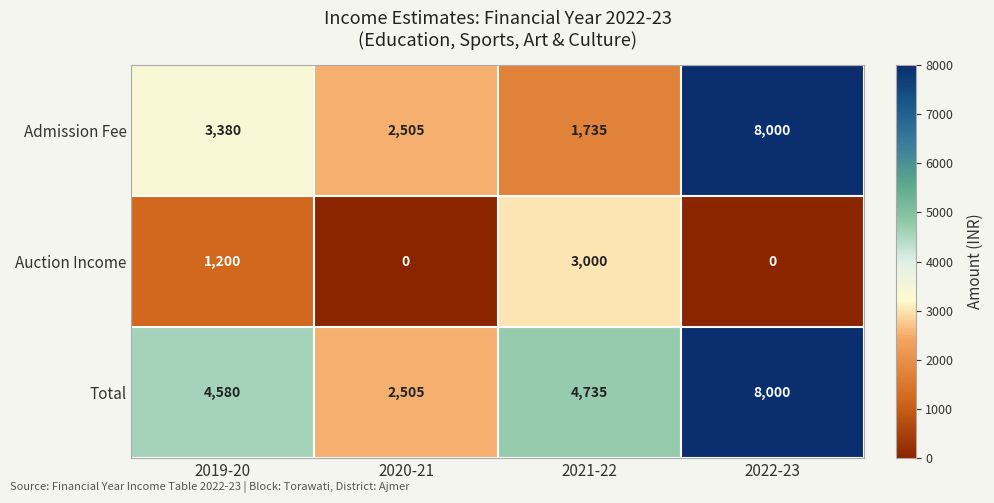

What is the difference between the maximum and second lowest values in the Auction Income series?

3000